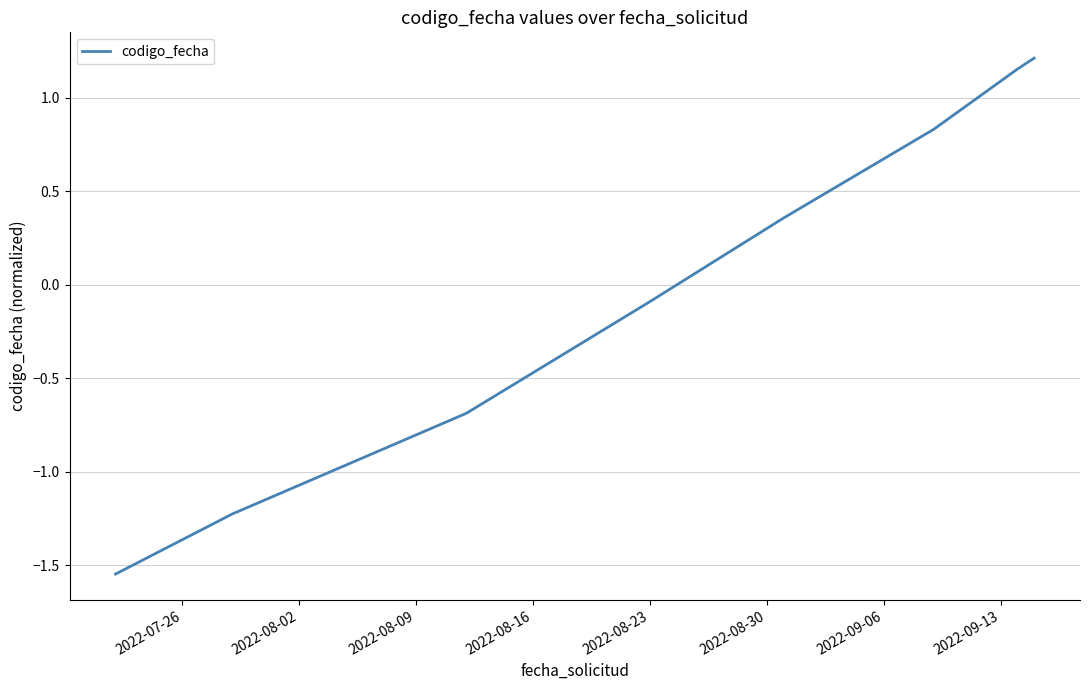

What is the difference between the maximum and second lowest values?

2.4